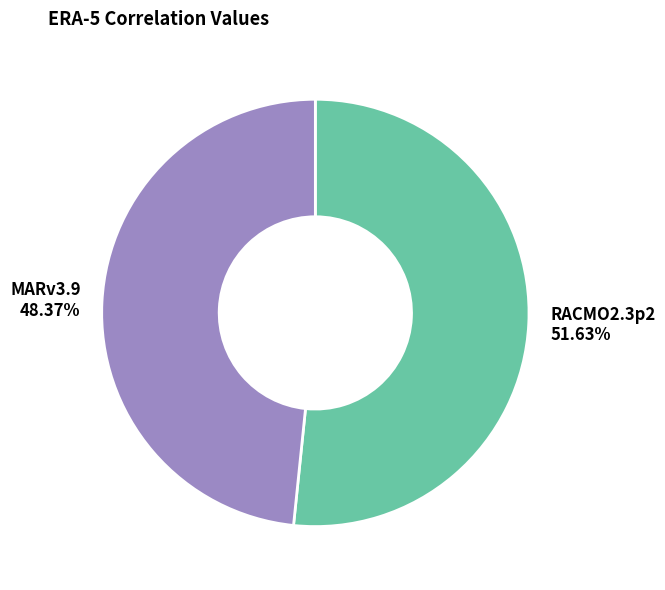

How many segments does this pie chart have?

2